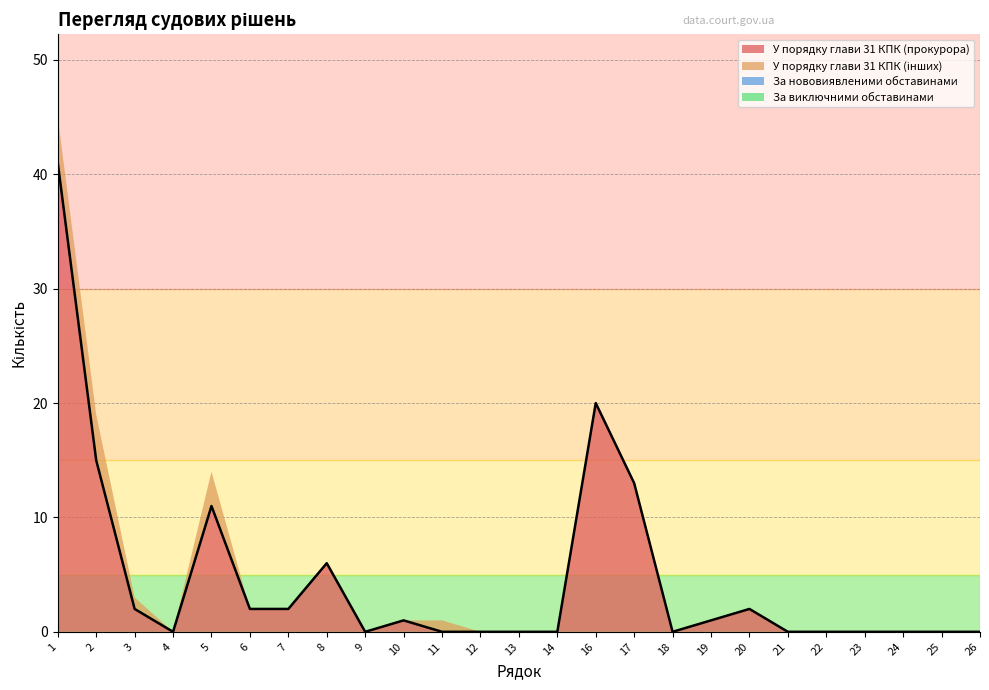

True or false: У порядку глави 31 КПК (прокурора) has more than 2 interior local peaks.

True